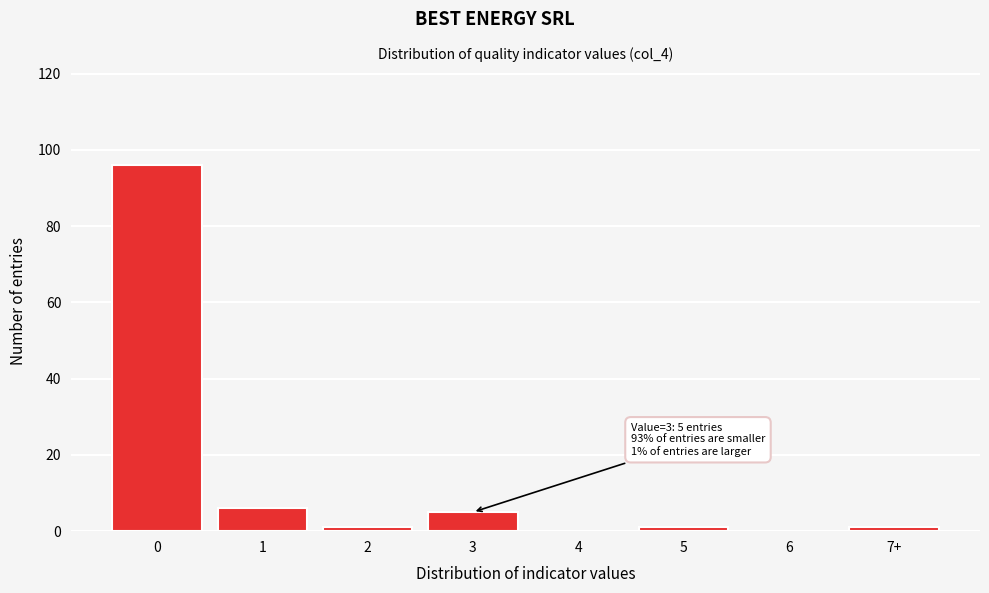

Reading left to right, what are all the values shown in this chart?

0=96	1=6	2=1	3=5	4=0	5=1	6=0	7+=1